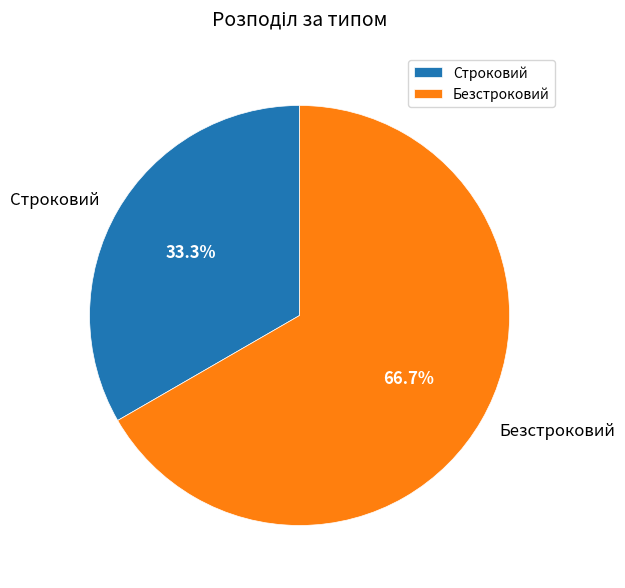

What is the total percentage of Строковий and Безстроковий?

100.0%